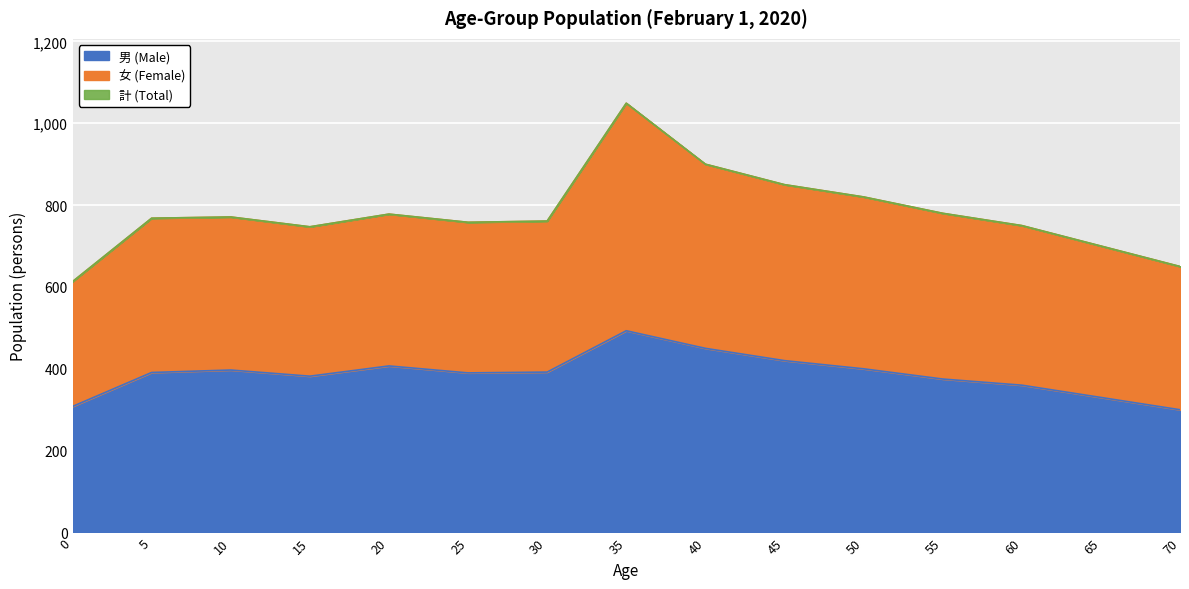

At which label does 男 (Male) first exceed 391?

10